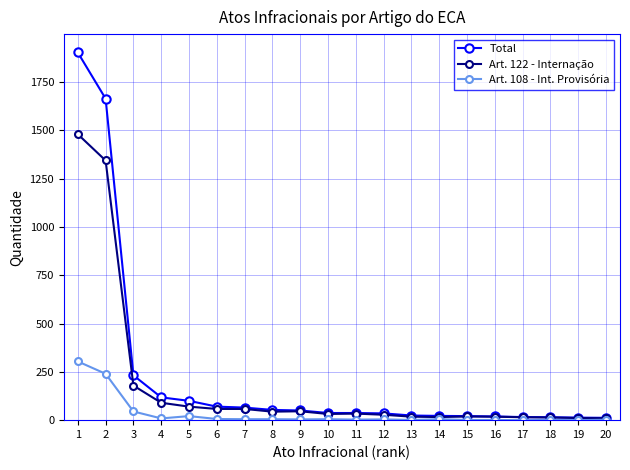

Which series has the widest spread of values?

Total